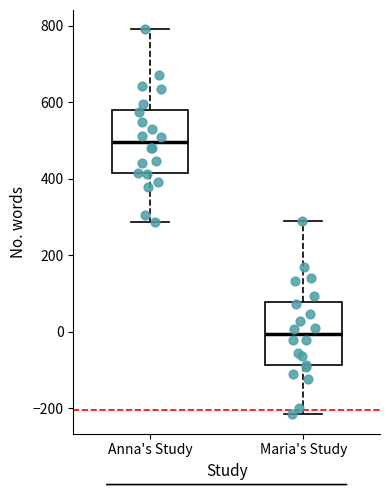

Reading left to right, transcribe this box plot: for each box, give where its median line is, the range the box spans, and where its two whiskers end, as read against the y-axis. The values are not printed on the chart, so give them approximately, as read against the axis.

Anna's Study: median 500, box 420 to 580, whiskers 280 to 800
Maria's Study: median 0, box -80 to 80, whiskers -220 to 280